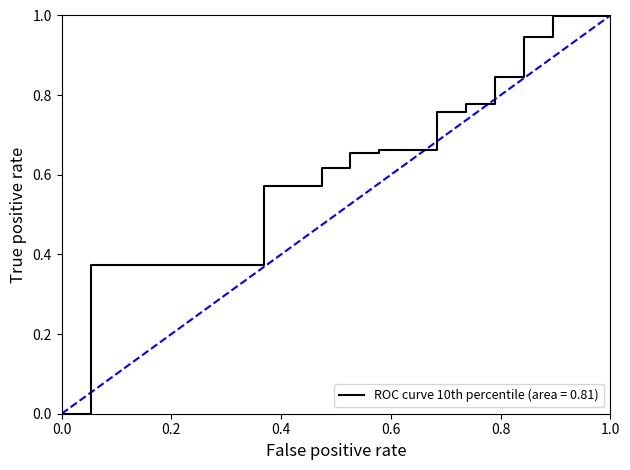

What is the difference between the maximum and minimum values?

1.0